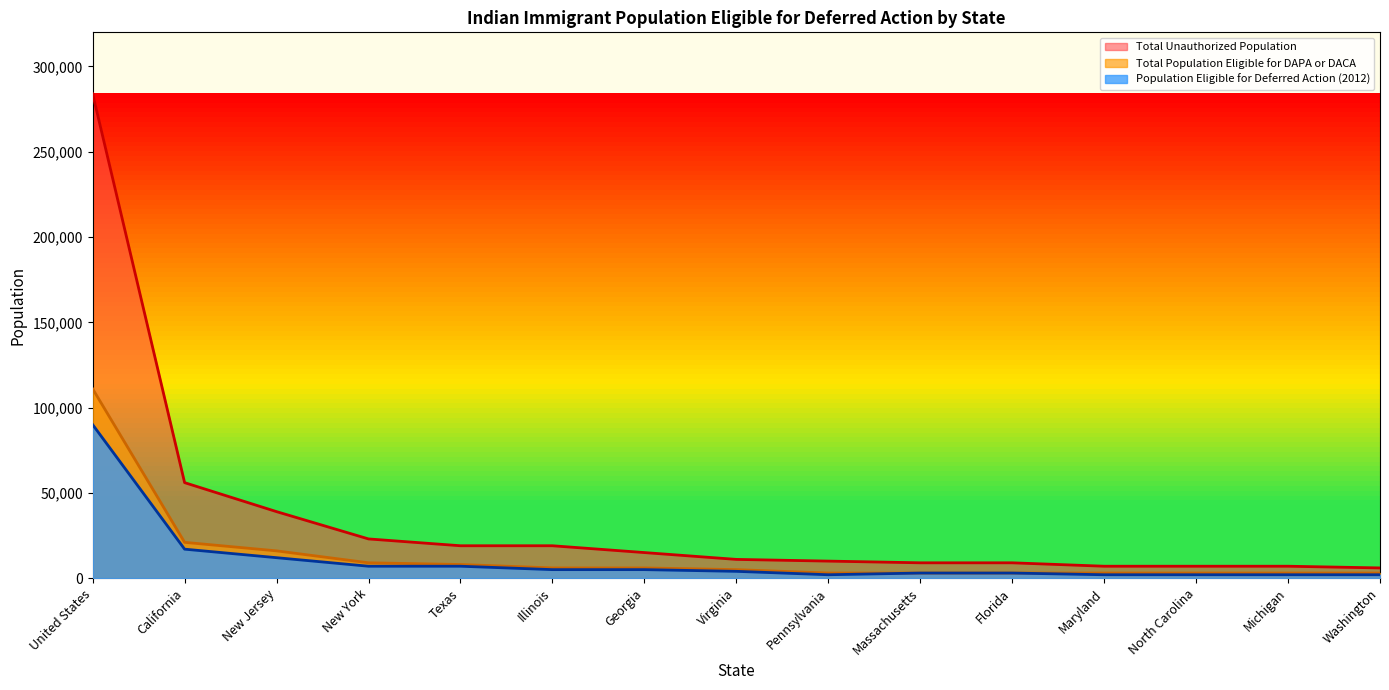

Does the chart have visible grid lines?

No